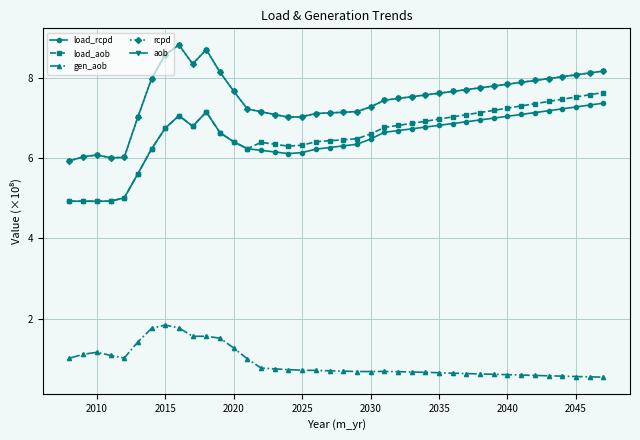

How many lines are shown in the chart?

5